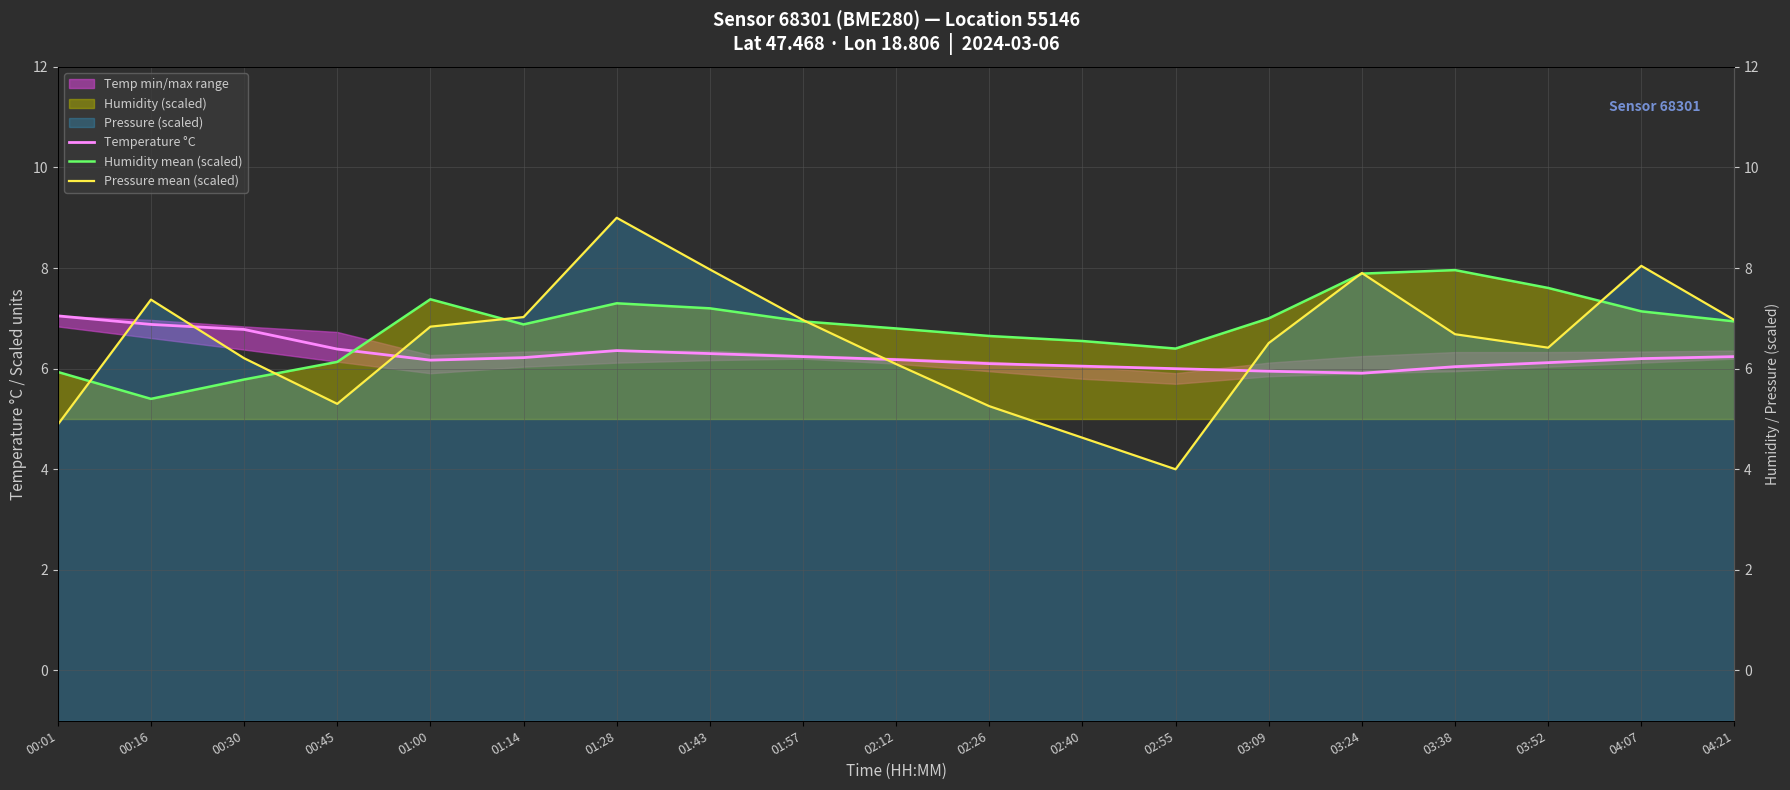

What is the difference between the Temperature °C values at 01:00 and 01:43?

0.1